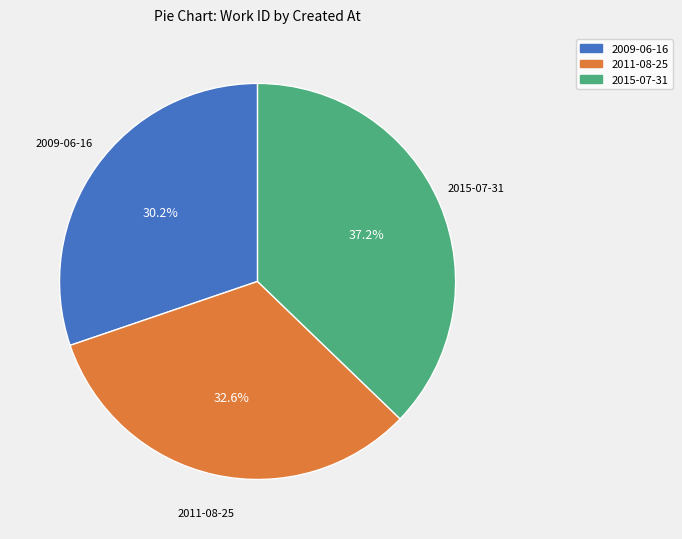

Rank the categories by value from lowest to highest.

2009-06-16, 2011-08-25, 2015-07-31